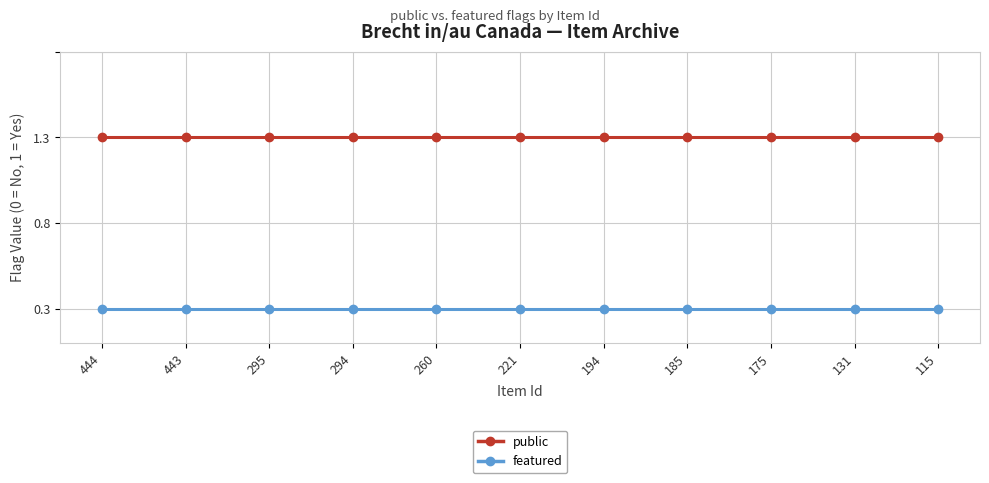

What is the minimum value for public?

1